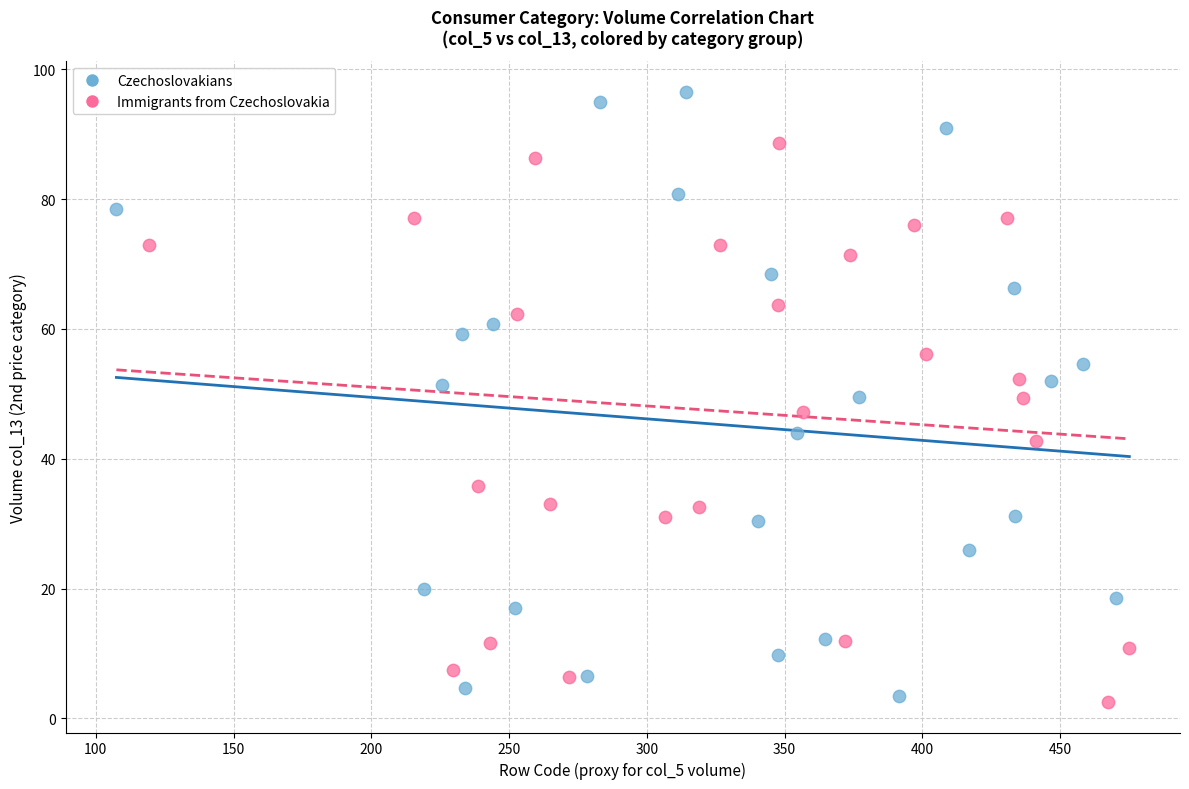

Which series contains the highest Y value?

Czechoslovakians